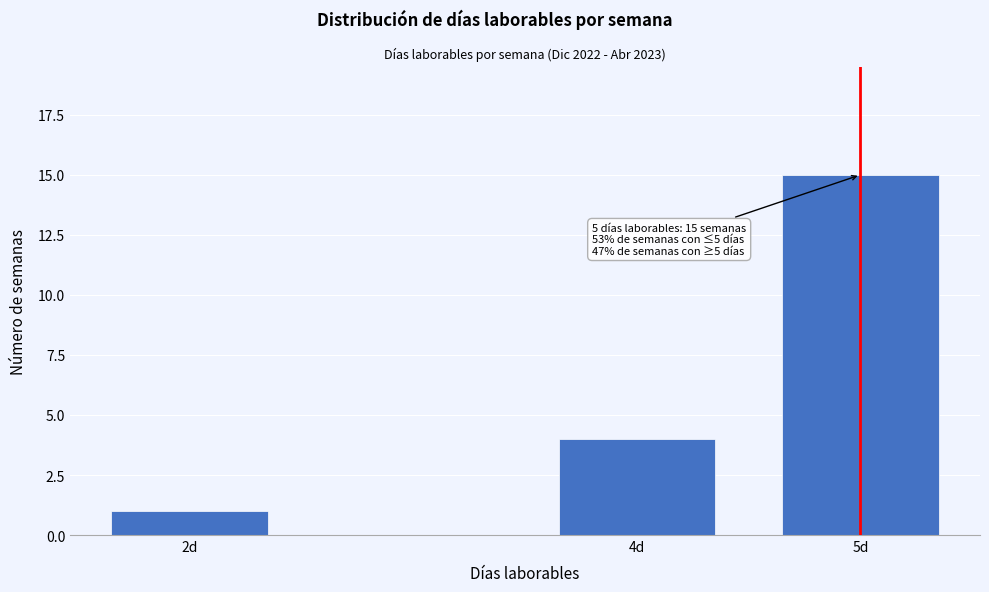

Reading left to right, what are all the values shown in this chart?

2d=1	4d=4	5d=15